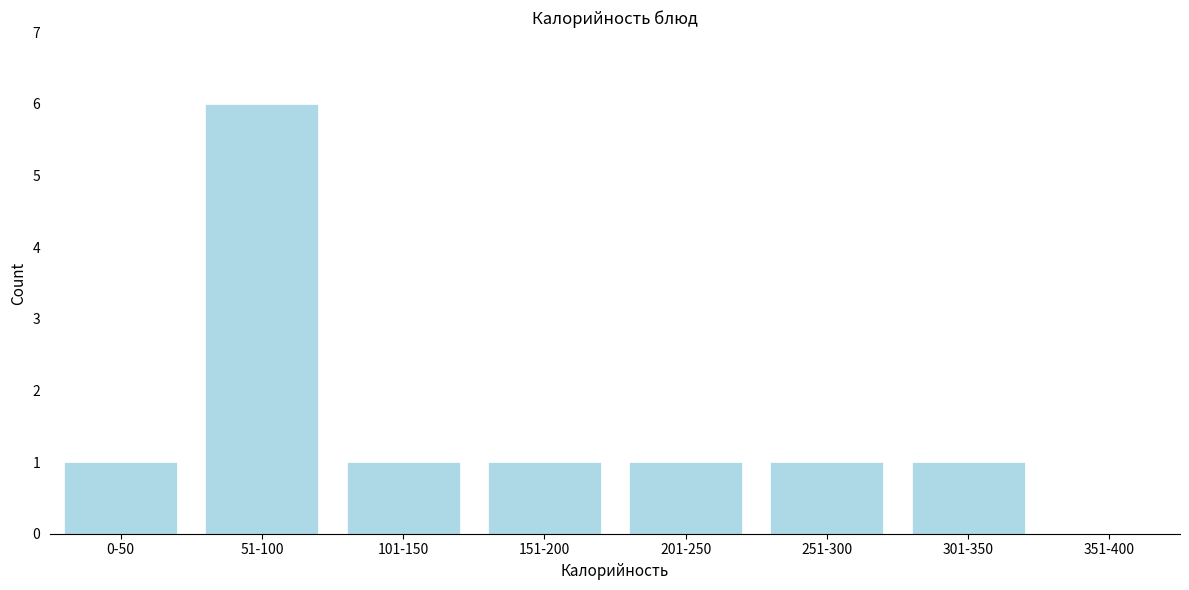

Reading left to right, transcribe all the data shown in this chart.

0-50=1	51-100=6	101-150=1	151-200=1	201-250=1	251-300=1	301-350=1	351-400=0